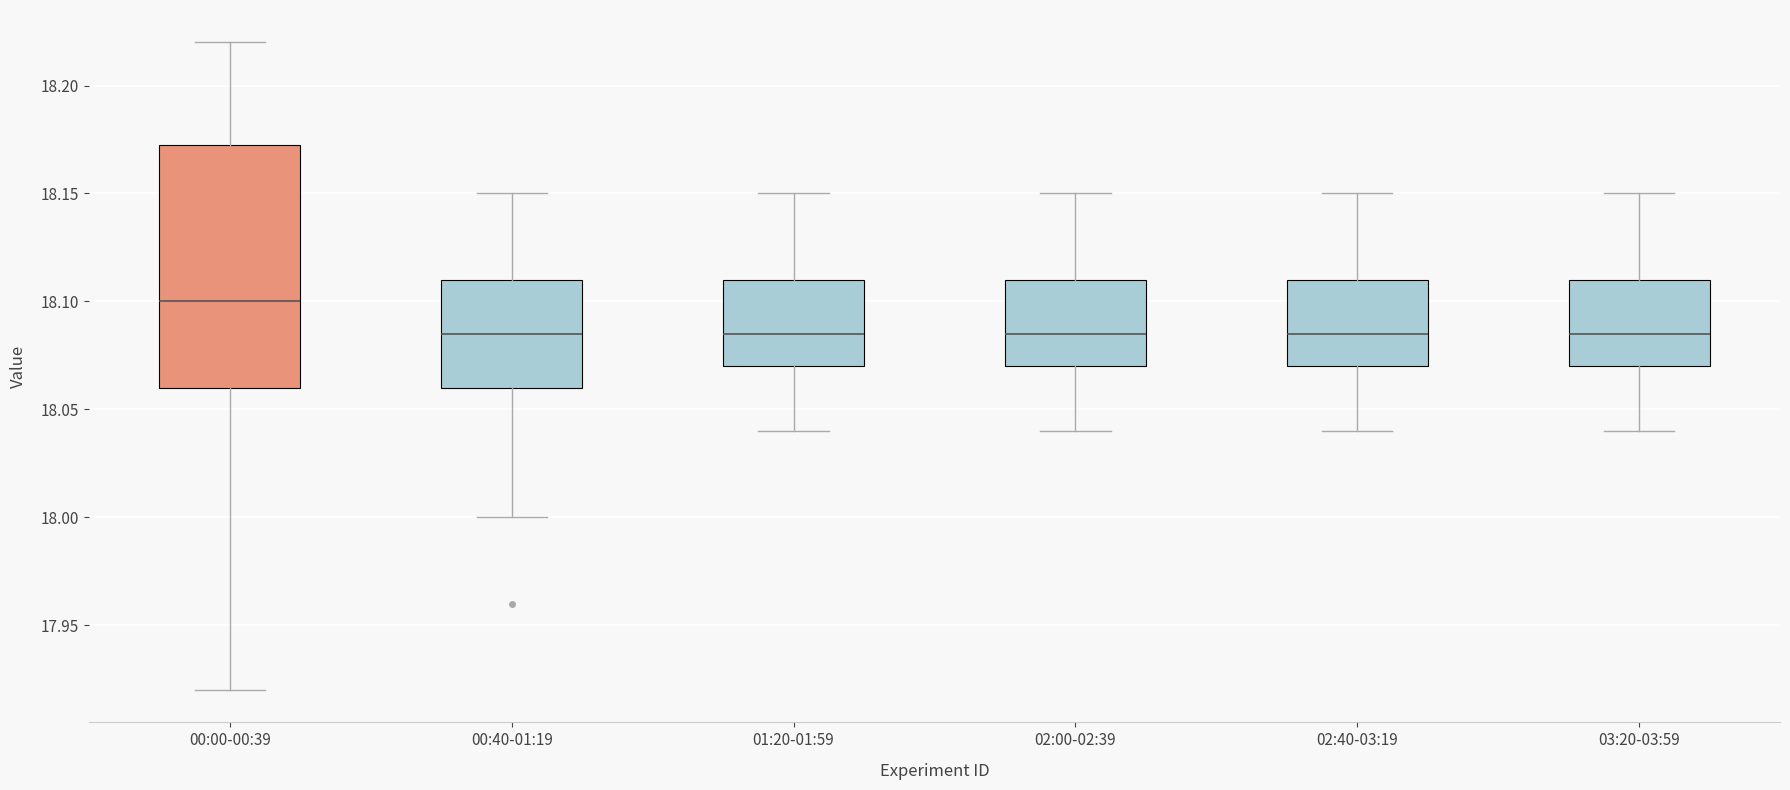

Reading left to right, transcribe this box plot: for each box, give where its median line is, the range the box spans, and where its two whiskers end, as read against the y-axis. The values are not printed on the chart, so give them approximately, as read against the axis.

00:00-00:39: median 18.100, box 18.060 to 18.175, whiskers 17.920 to 18.220
00:40-01:19: median 18.085, box 18.060 to 18.110, whiskers 18.000 to 18.150
01:20-01:59: median 18.085, box 18.070 to 18.110, whiskers 18.040 to 18.150
02:00-02:39: median 18.085, box 18.070 to 18.110, whiskers 18.040 to 18.150
02:40-03:19: median 18.085, box 18.070 to 18.110, whiskers 18.040 to 18.150
03:20-03:59: median 18.085, box 18.070 to 18.110, whiskers 18.040 to 18.150